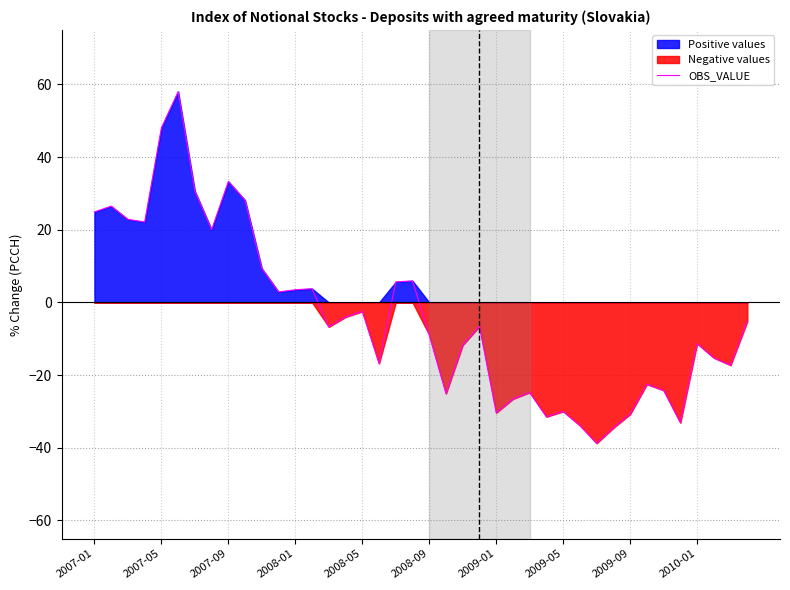

What is the maximum value for OBS_VALUE?

58.0